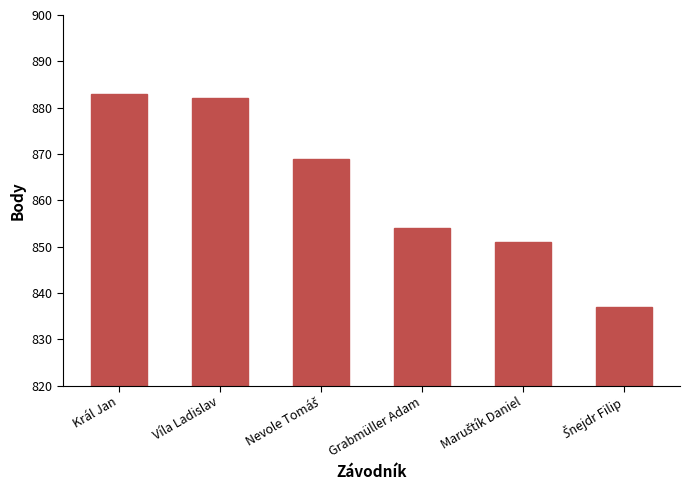

Where is the data nearest to the value 860?

Grabmüller Adam